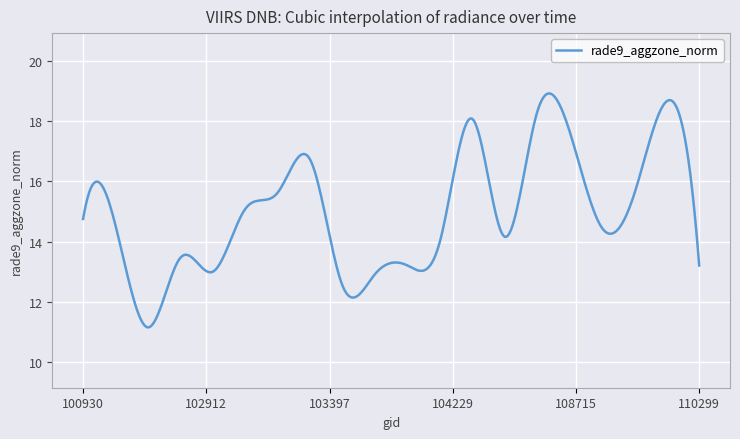

What is the difference between the maximum and minimum values?

7.8